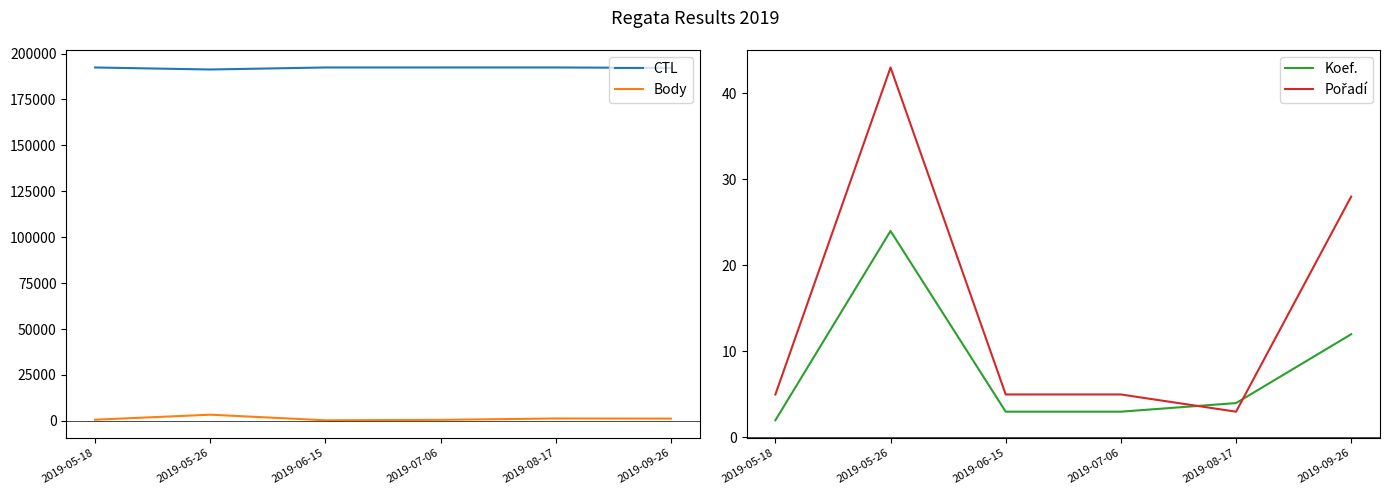

Reading left to right, what are all the values shown in this chart?

CTL: 192402	191304	192408	192411	192416	192161
Body: 610	3351	303	541	1291	1212
Koef.: 2	24	3	3	4	12
Pořadí: 5	43	5	5	3	28